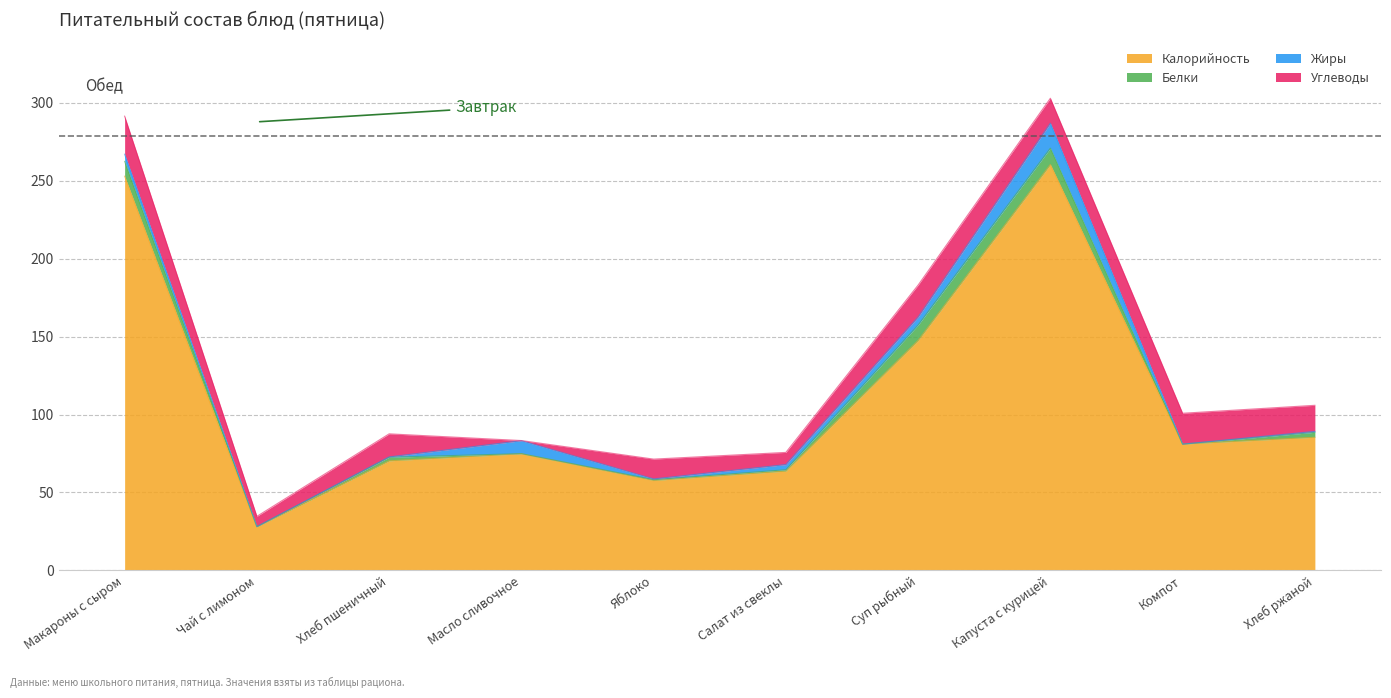

Does the chart have visible grid lines?

Yes